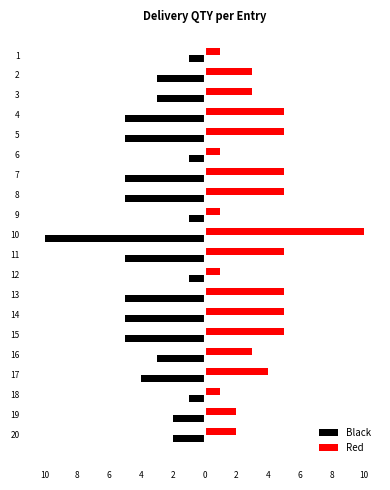

What are all the series names shown in the legend?

Black, Red